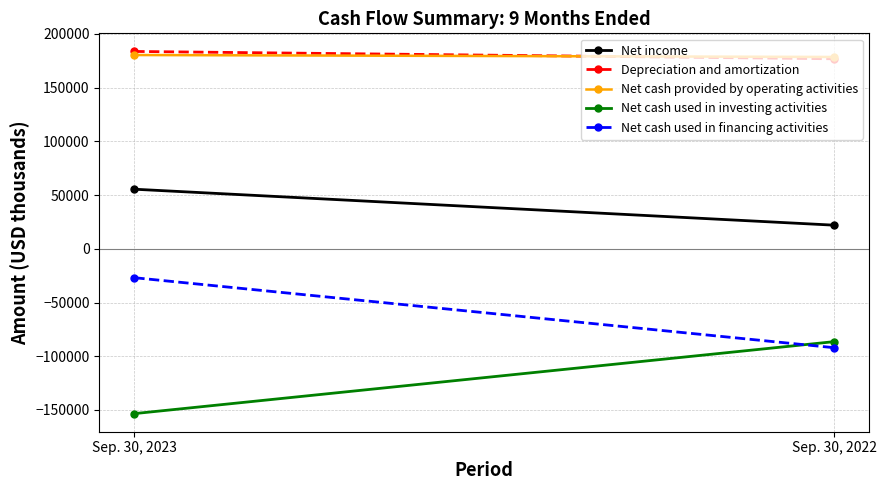

What are all the series names shown in the legend?

Net income, Depreciation and amortization, Net cash provided by operating activities, Net cash used in investing activities, Net cash used in financing activities